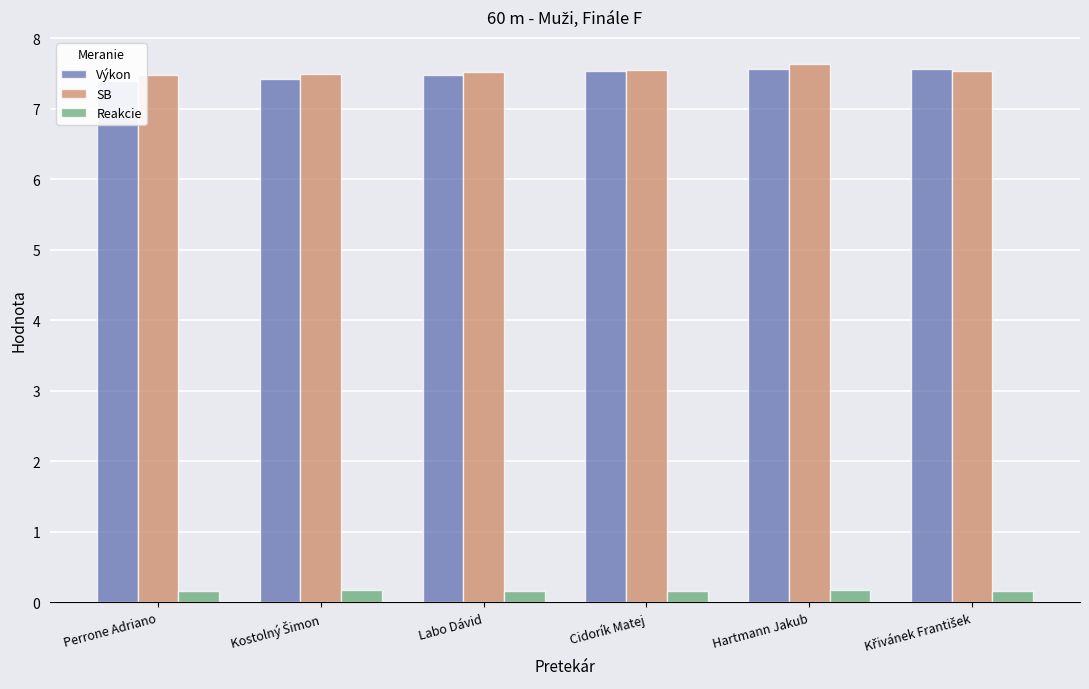

Reading left to right, list all the values displayed in this chart.

Výkon: 7.4	7.4	7.5	7.5	7.6	7.6
SB: 7.5	7.5	7.5	7.5	7.6	7.5
Reakcie: 0.2	0.2	0.2	0.2	0.2	0.2